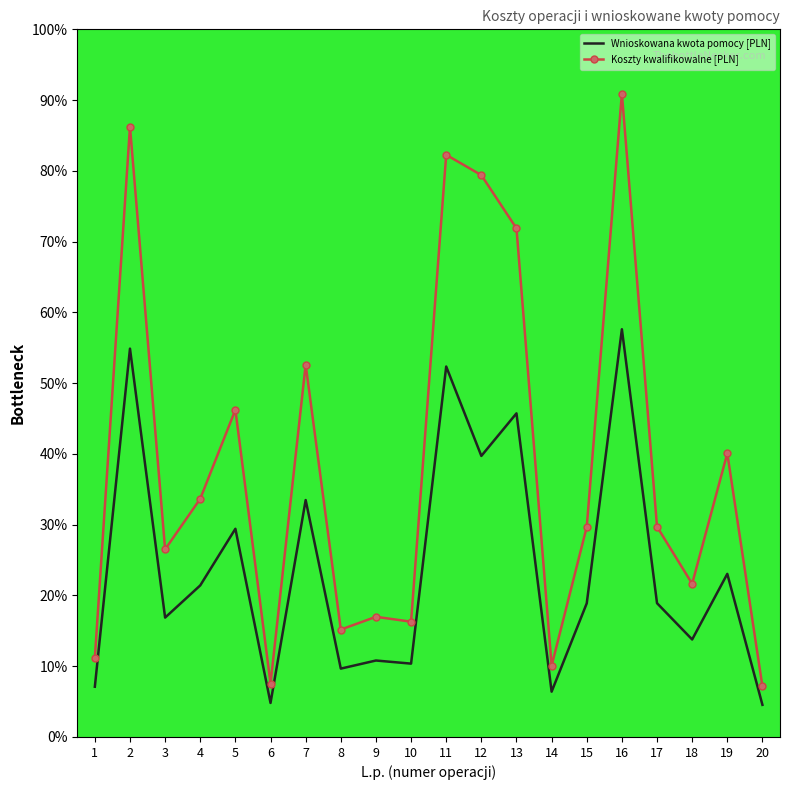

True or false: Wnioskowana kwota pomocy [PLN] and Koszty kwalifikowalne [PLN] cross at least once.

False